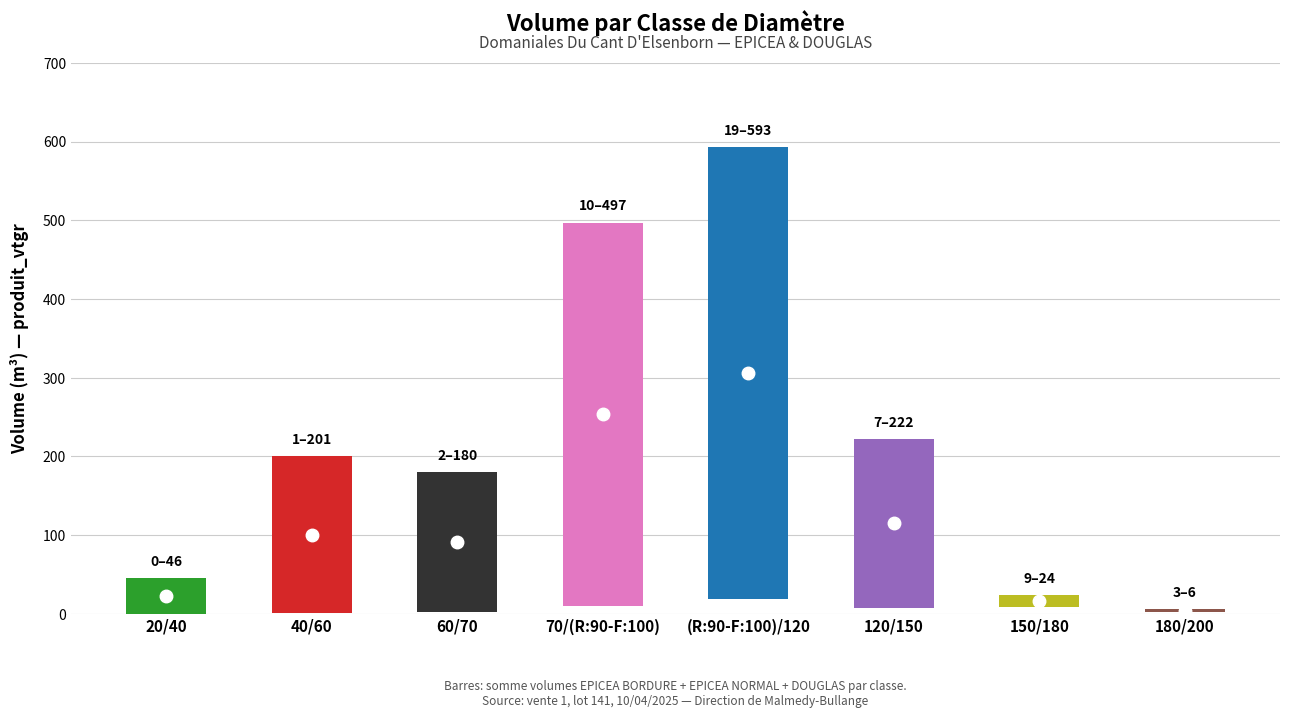

What is the label of the 3rd bar from the left?

60/70